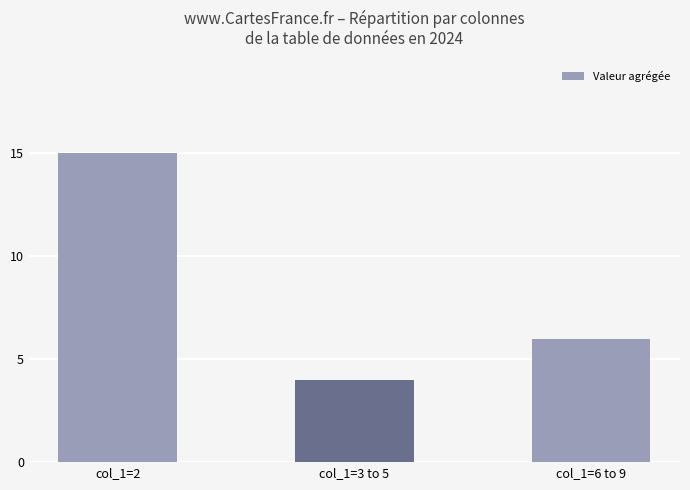

Count the number of data series in this chart.

1